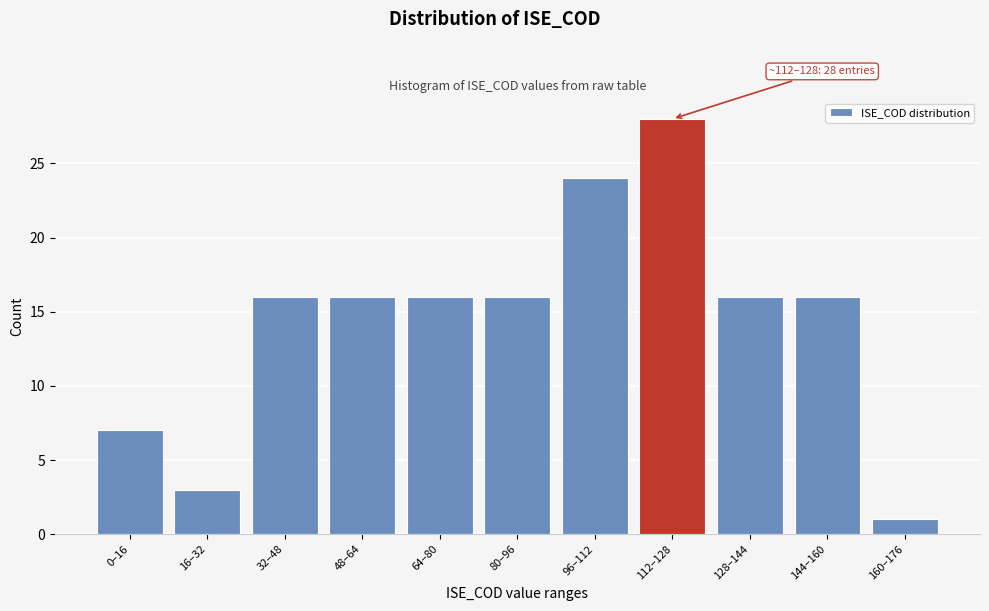

Reading right to left, transcribe all the data shown in this chart.

1	16	16	28	24	16	16	16	16	3	7